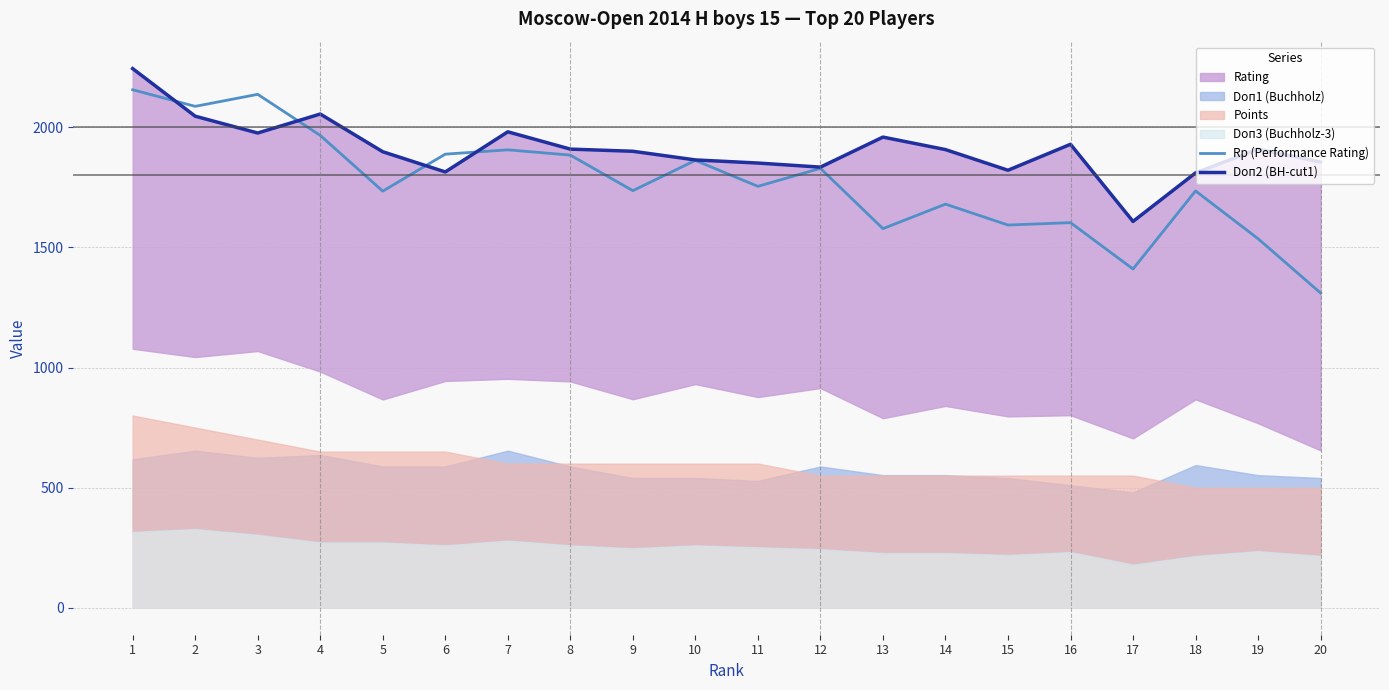

Reading left to right, what are all the values shown in this chart?

Rp (Performance Rating): 2156	2087	2137	1966	1734	1888	1906	1884	1736	1862	1754	1829	1578	1680	1593	1603	1410	1735	1536	1310
Doп2 (BH-cut1): 2244	2046	1976	2055	1898	1814	1981	1909	1900	1864	1851	1834	1959	1907	1821	1929	1608	1810	1909	1855